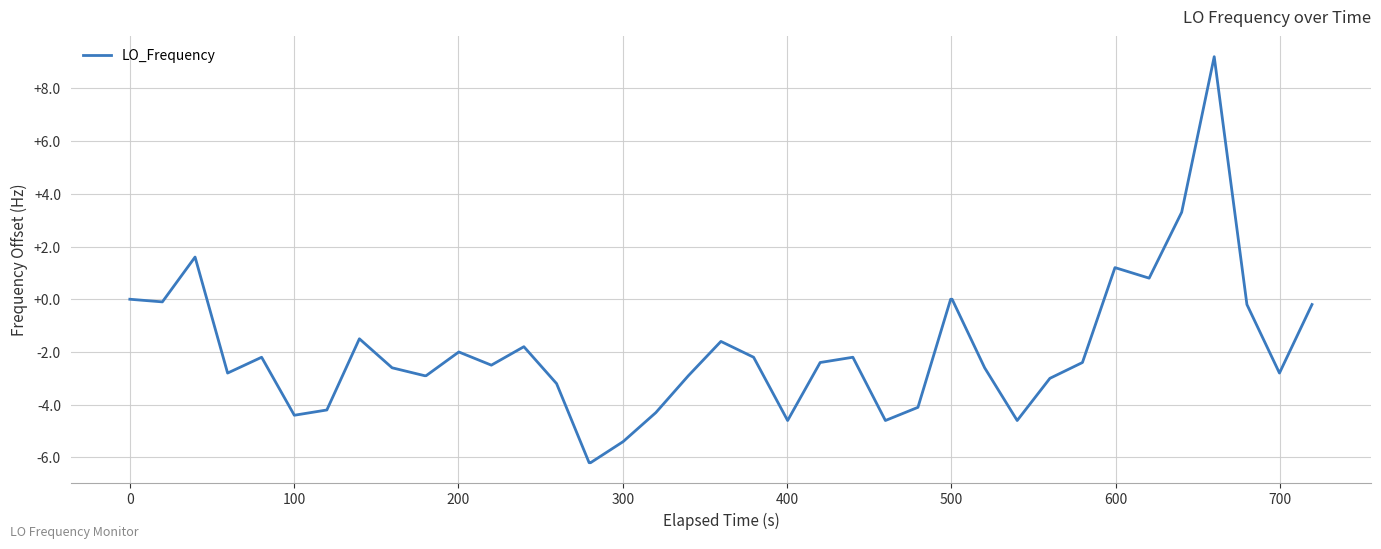

What is the maximum value shown in the chart?

9.2